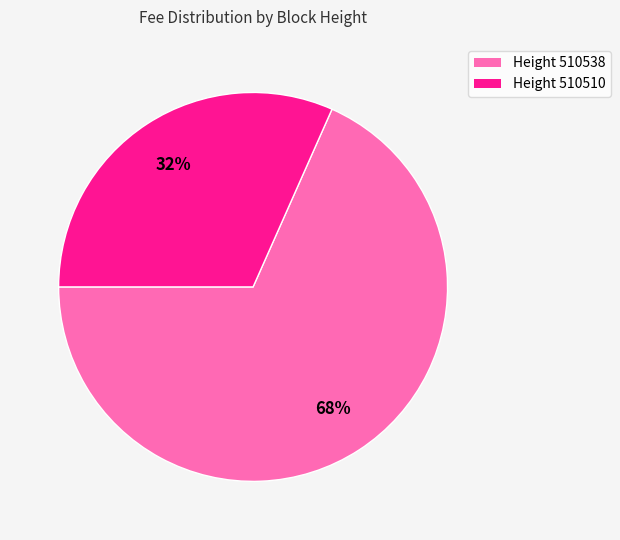

Does any single category account for the majority?

Yes